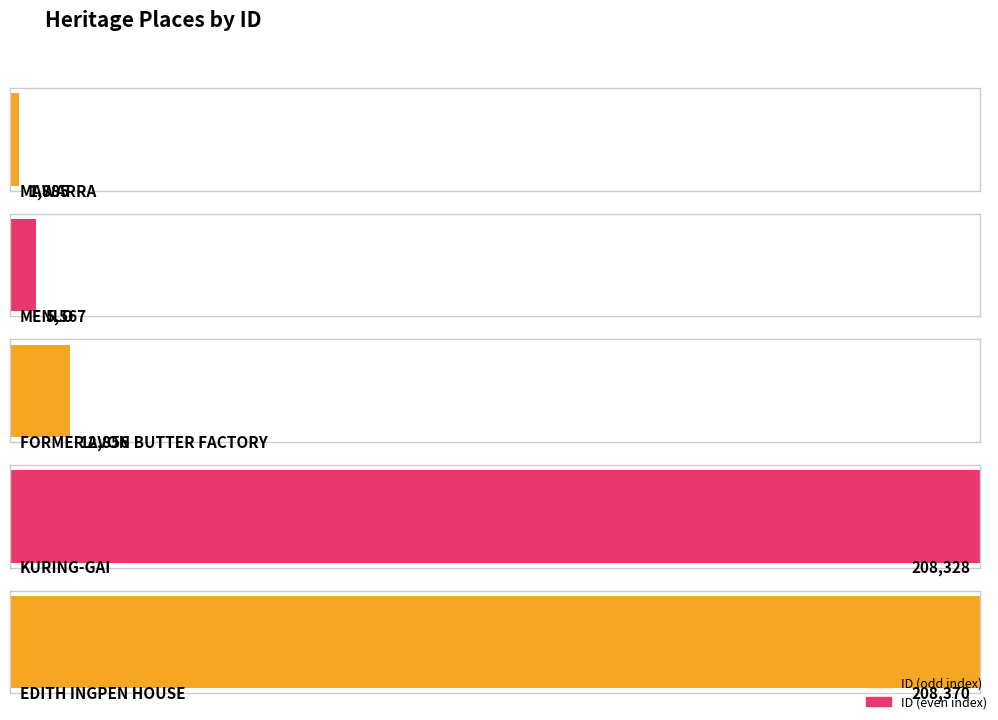

List the labels in order of value, smallest first.

MAWARRA, MENLO, FORMER AVON BUTTER FACTORY, KURING-GAI, EDITH INGPEN HOUSE